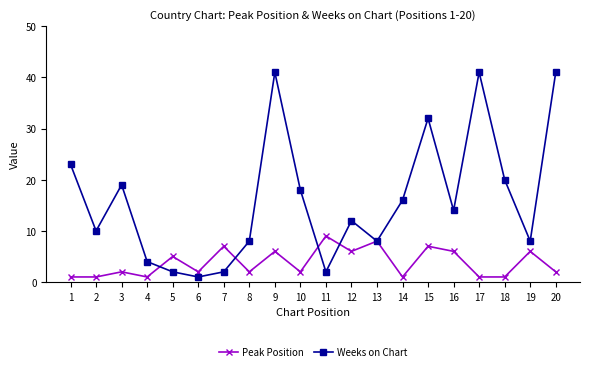

What is the spread (max minus min) of values at 5?

3